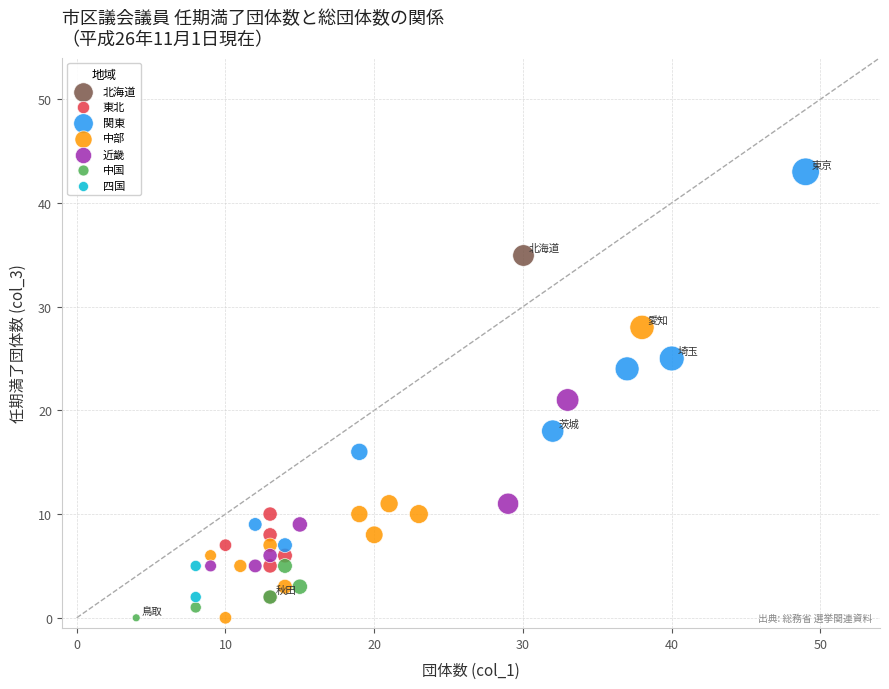

What are all the series names shown in the legend?

北海道, 東北, 関東, 中部, 近畿, 中国, 四国